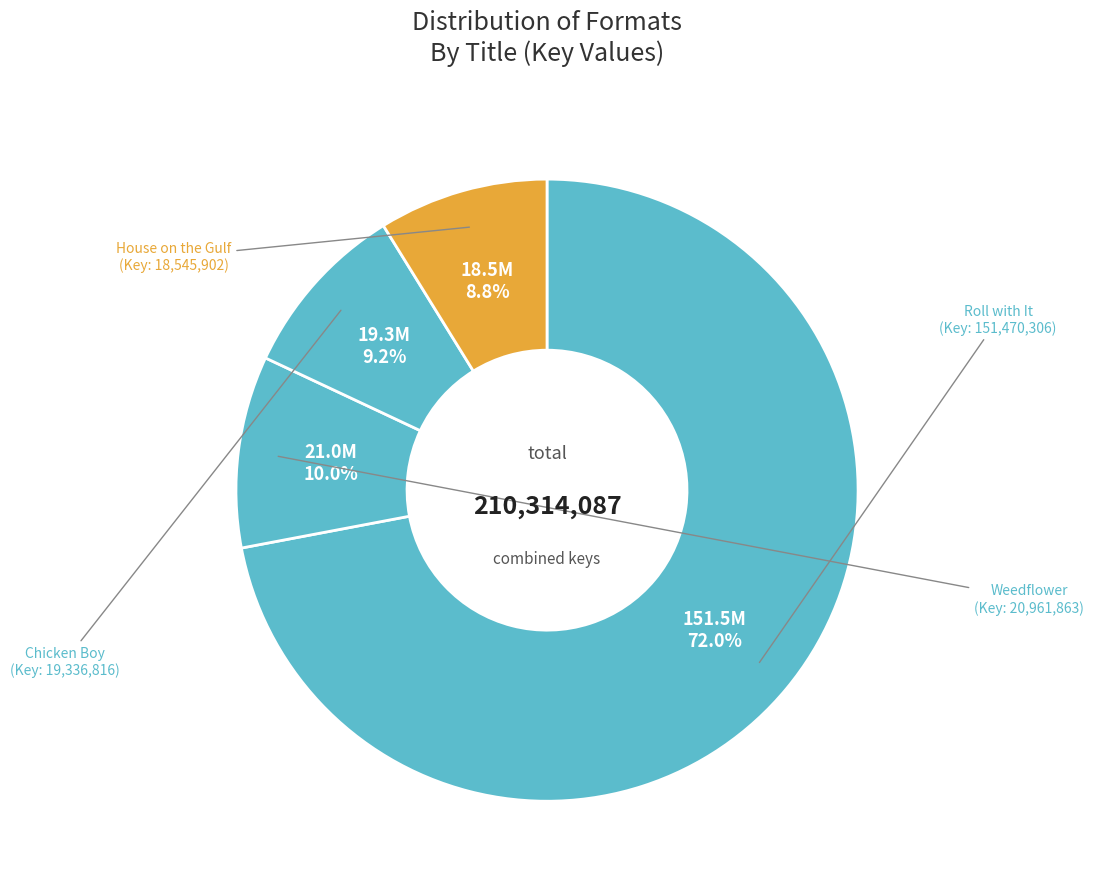

Count the number of slices in the pie.

4